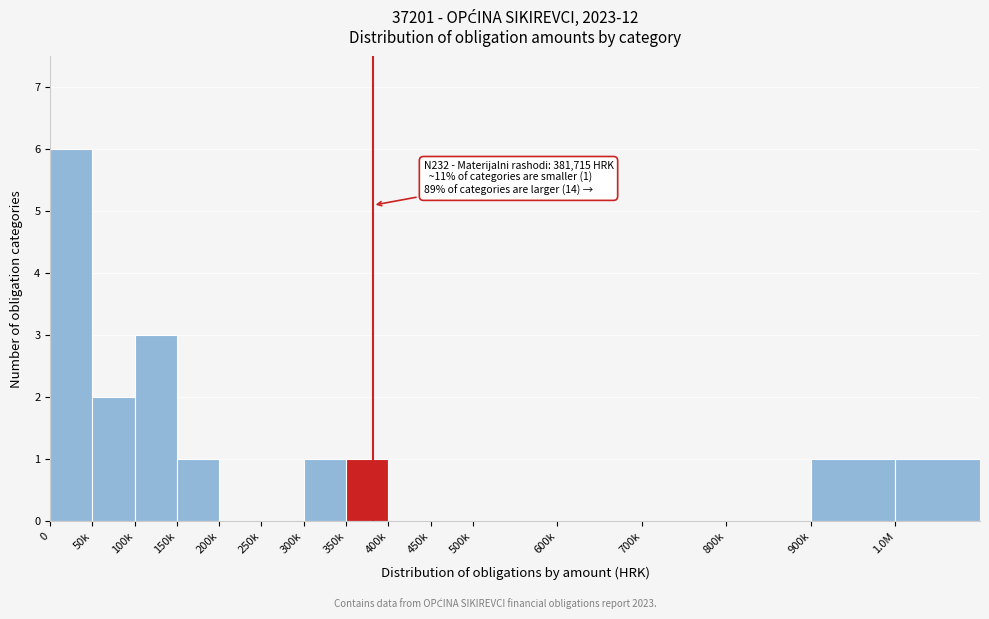

Reading right to left, what are all the values shown in this chart?

1.0M=1	900k=1	800k=0	700k=0	600k=0	500k=0	450k=0	400k=0	350k=1	300k=1	250k=0	200k=0	150k=1	100k=3	50k=2	0=6